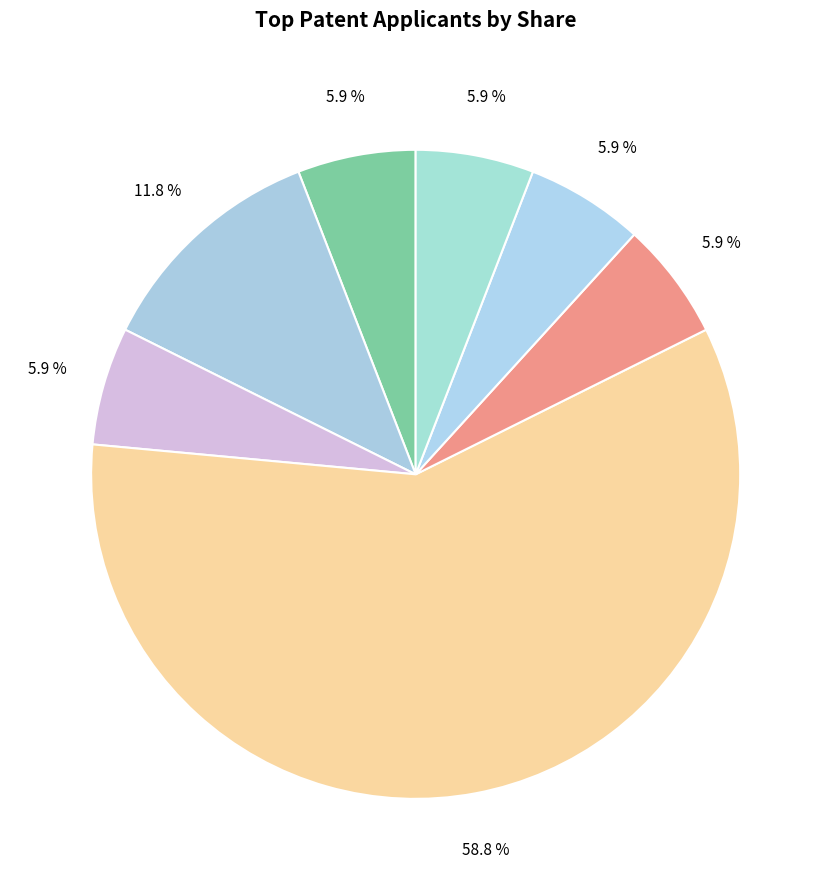

Count the number of slices in the pie.

7